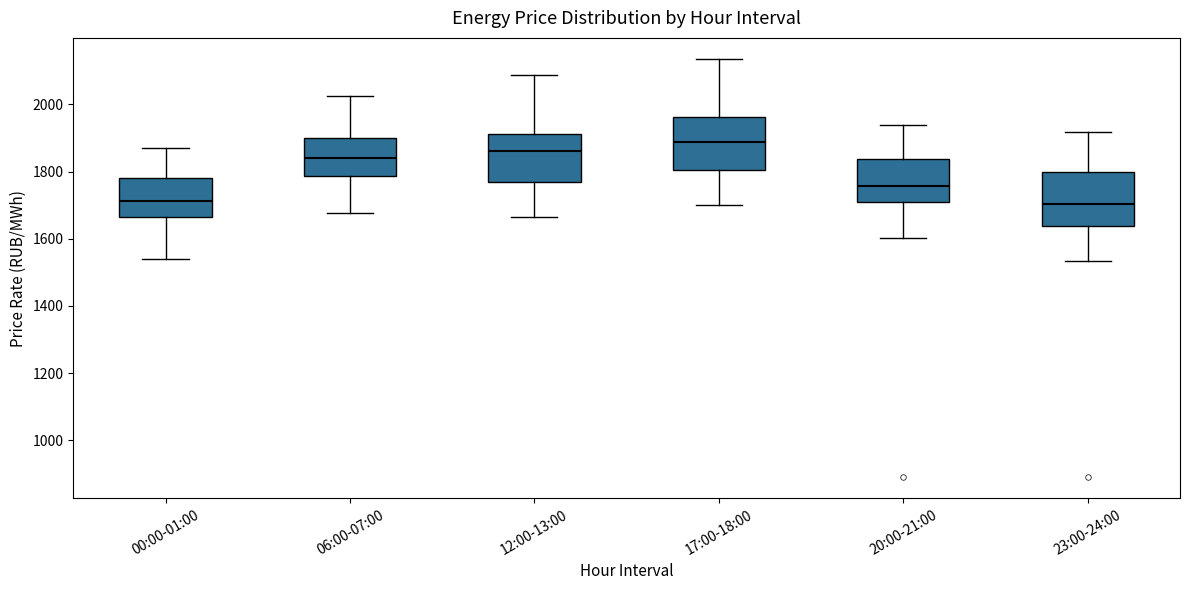

Where does the lower whisker of the box for 17:00-18:00 end on the y-axis? The values are not printed on the chart, so give them approximately, as read against the axis.

1700